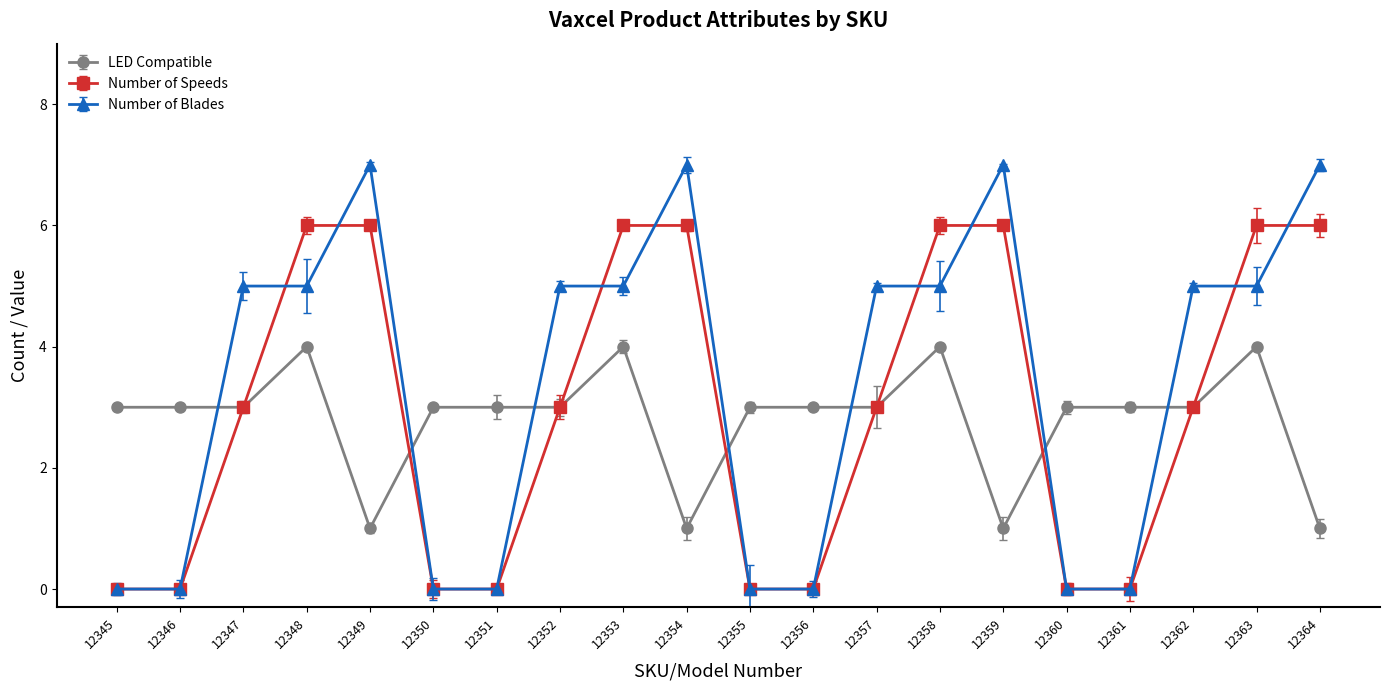

Is this an area chart (filled region under the line)?

No